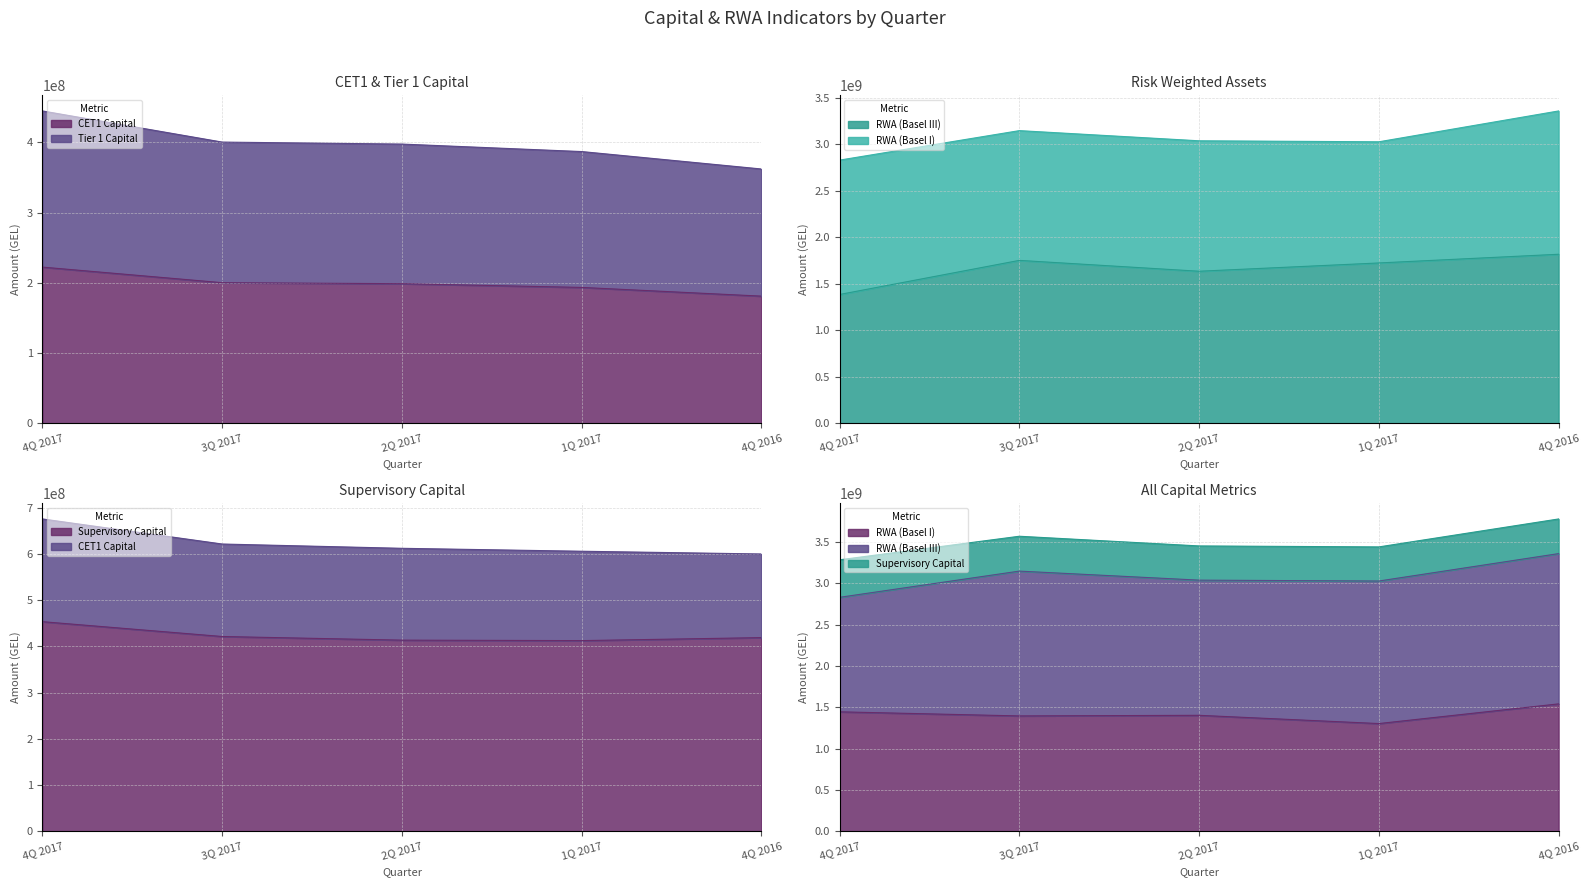

What are all the series names shown in the legend?

CET1 Capital, Tier 1 Capital, Supervisory Capital, RWA (Basel III), RWA (Basel I)